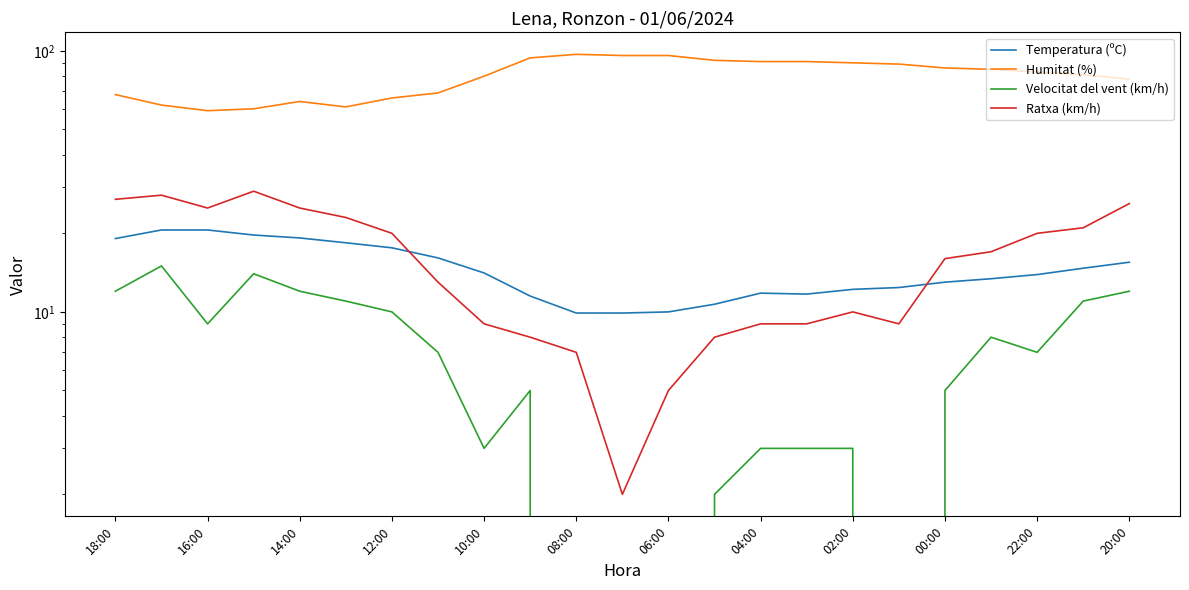

What position from the left is 17?

18